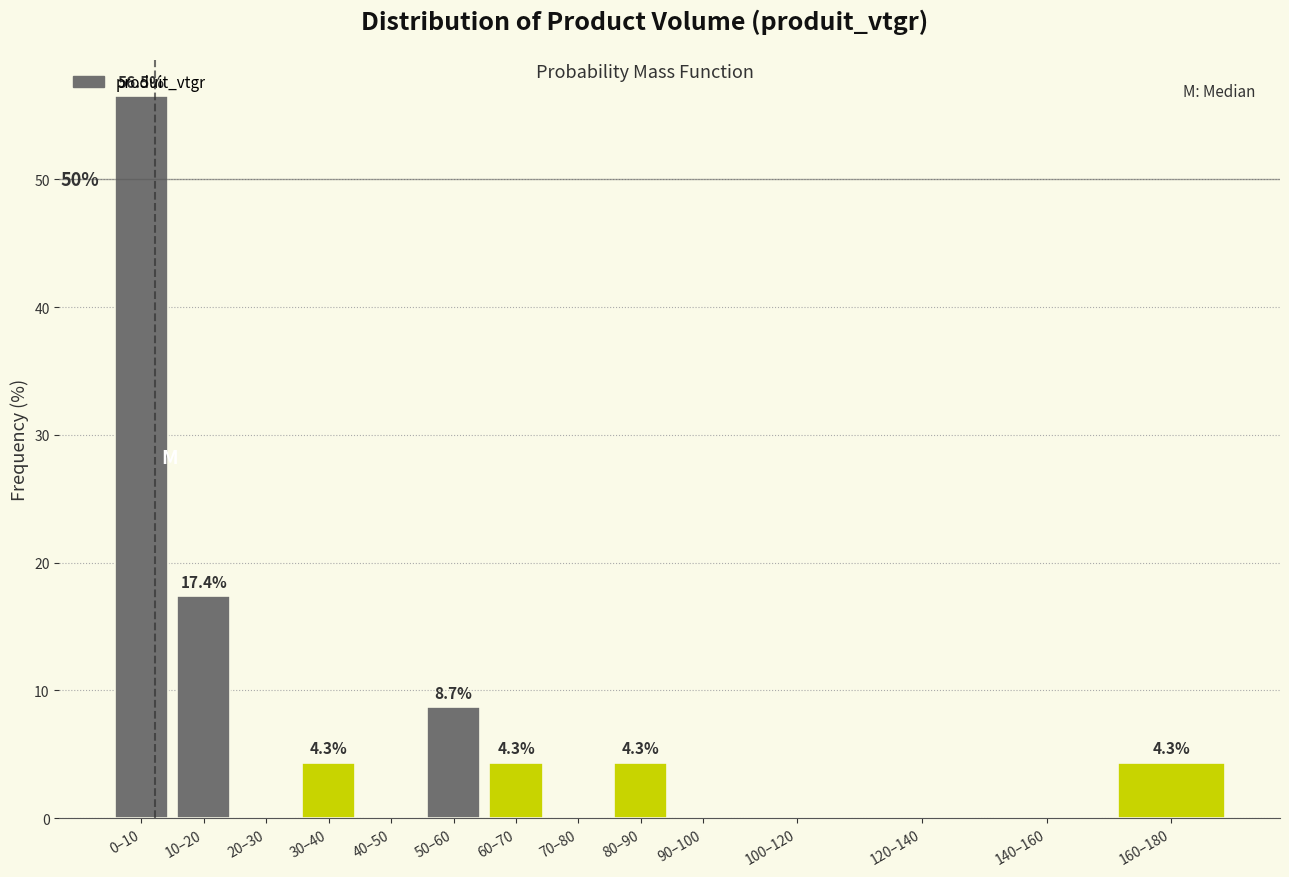

Which label corresponds to the largest value in the chart?

0–10